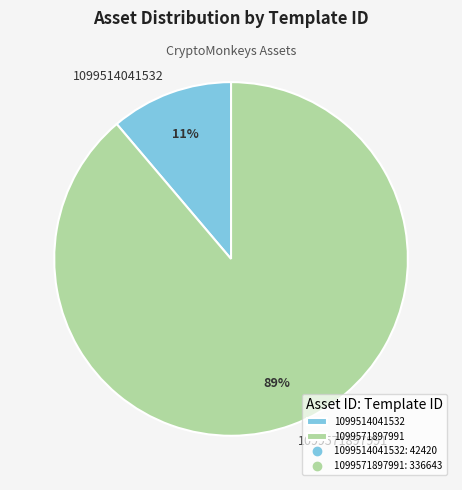

The 1099571897991 slice represents 89% of the pie. True or false?

True